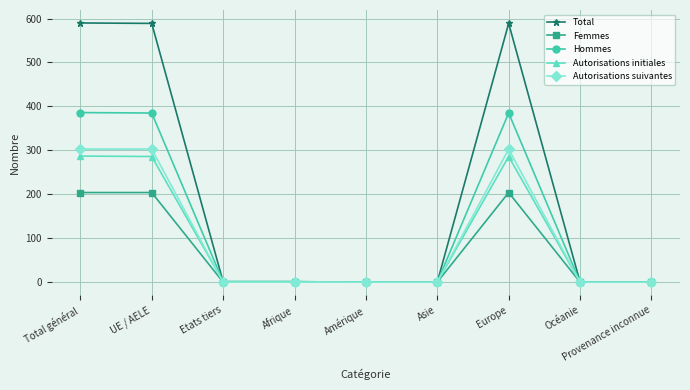

What are all the series names shown in the legend?

Total, Femmes, Hommes, Autorisations initiales, Autorisations suivantes